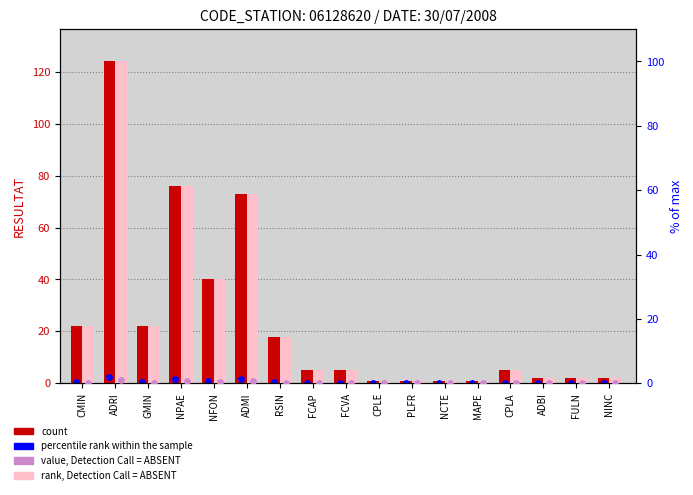

At which category is the sum across all series the highest?

ADRI